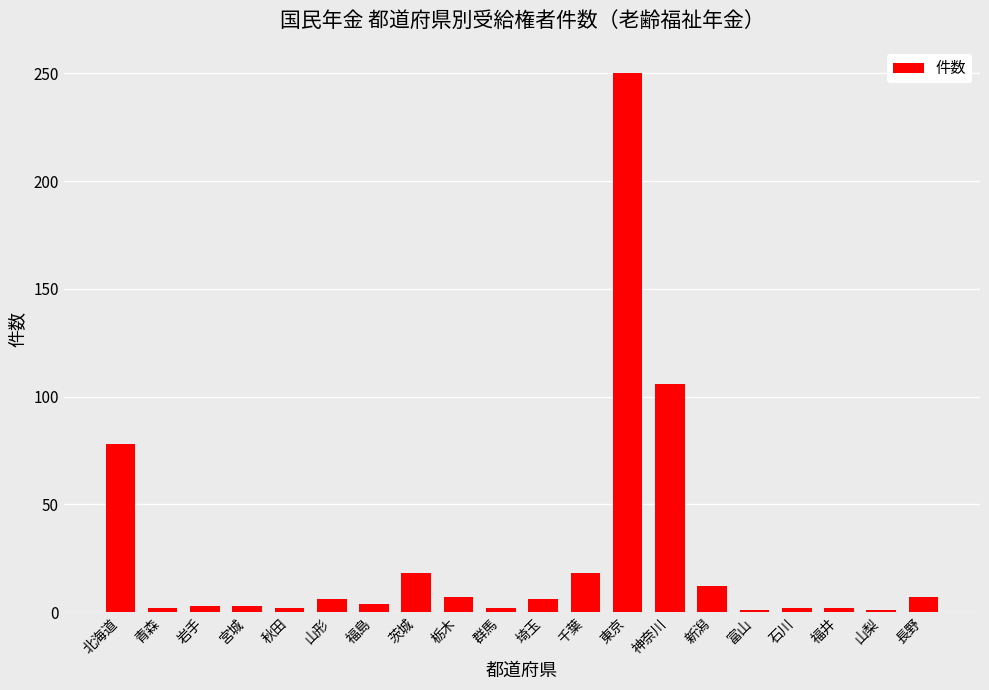

What is the sum of the values at 栃木 and 千葉?

25